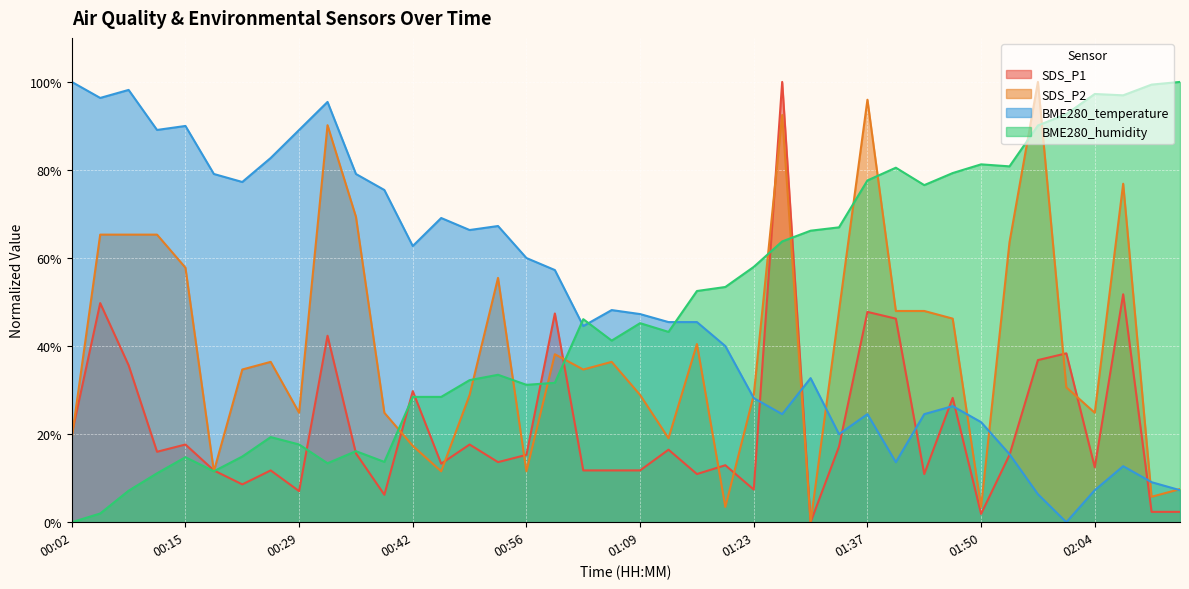

What is the total value across all series at 01:37?

245.9